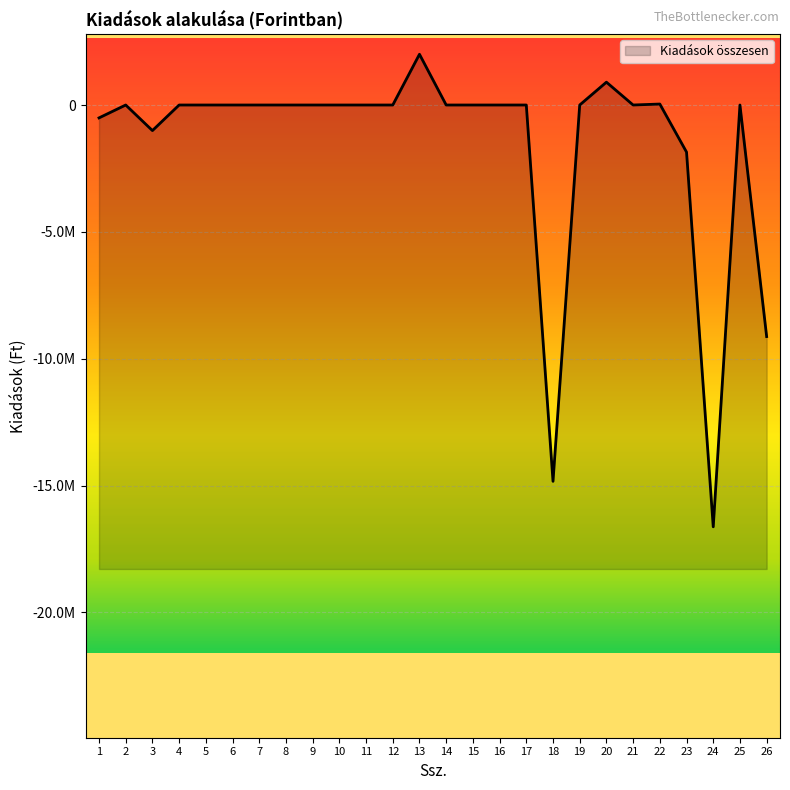

The value at 21 is 0. True or false?

True